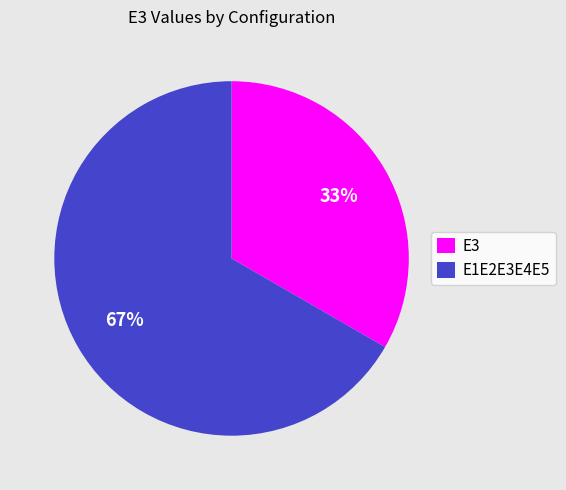

How many segments does this pie chart have?

2